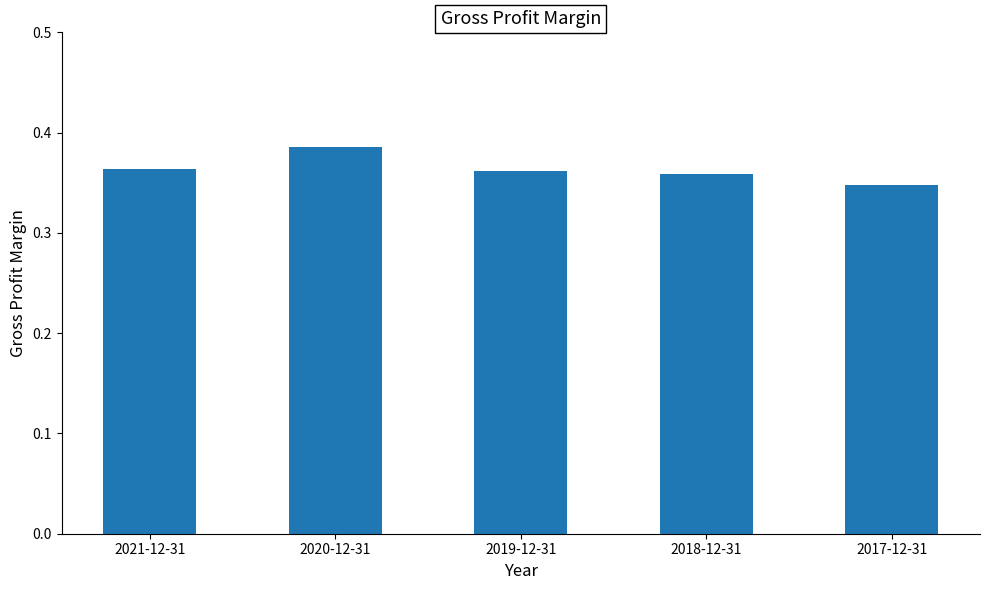

True or false: the data shows 0.5 at 2018-12-31.

False